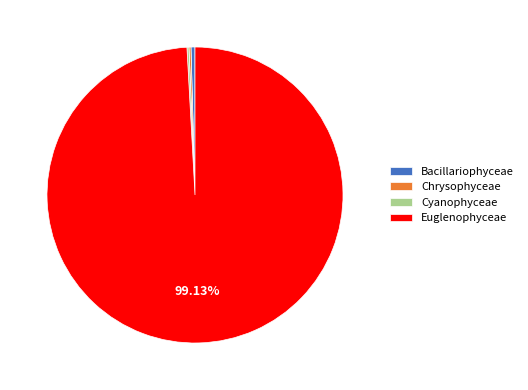

Do Euglenophyceae and Bacillariophyceae together represent more than half of the pie?

Yes